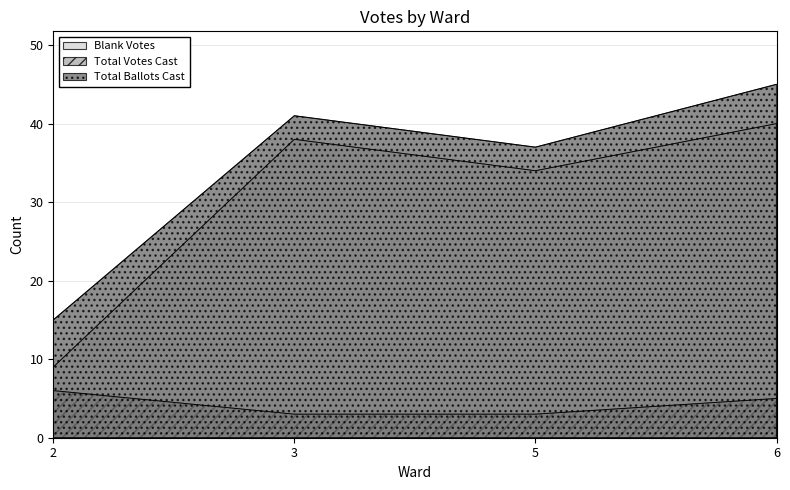

The value of Total Votes Cast at 3 is 3. True or false?

True